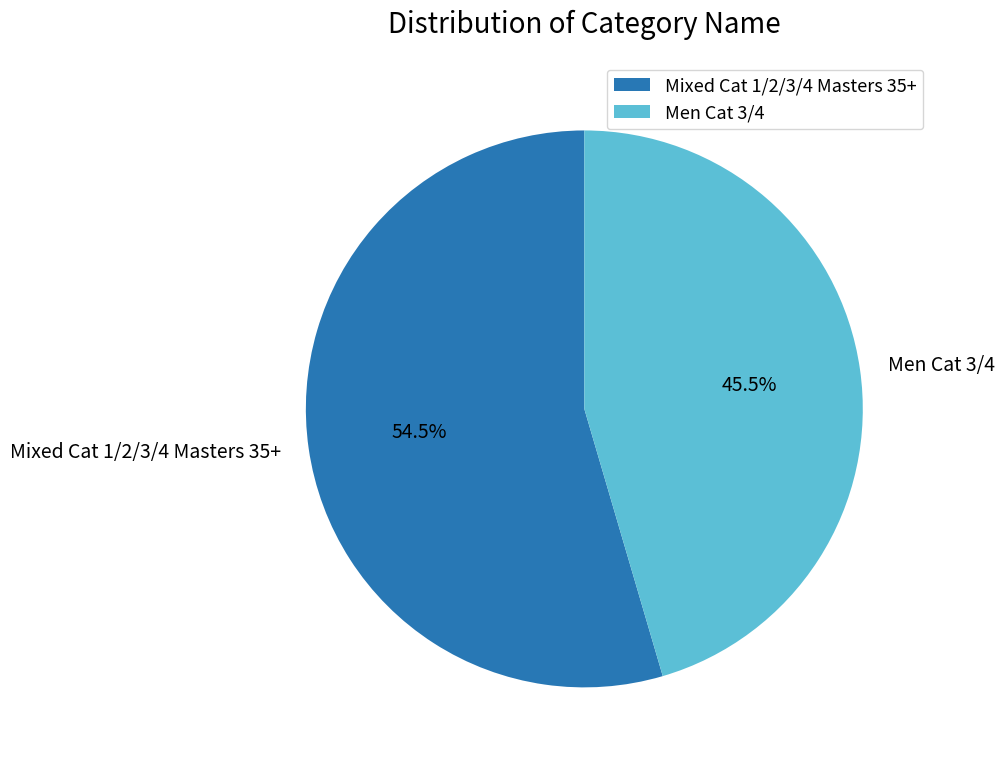

How many segments does this pie chart have?

2